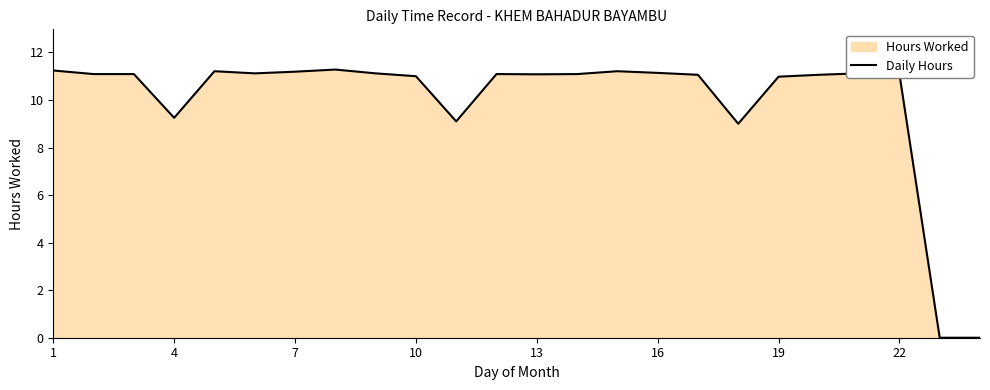

How many distinct data groups are displayed?

1